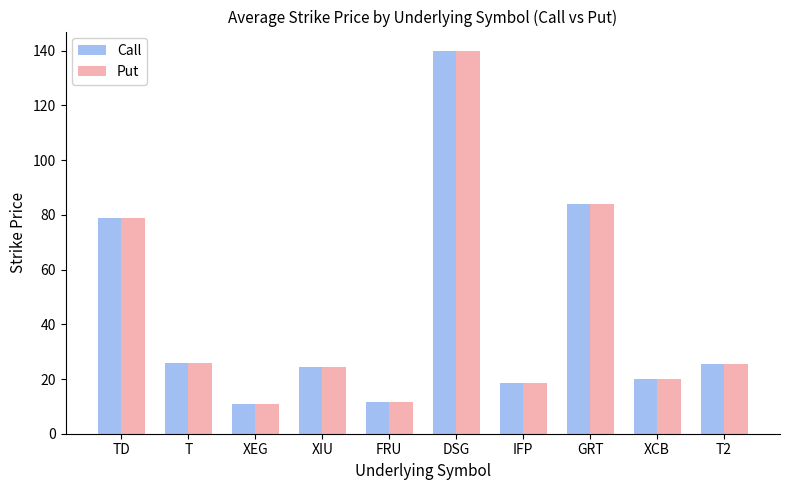

Read the Put value at IFP.

18.5